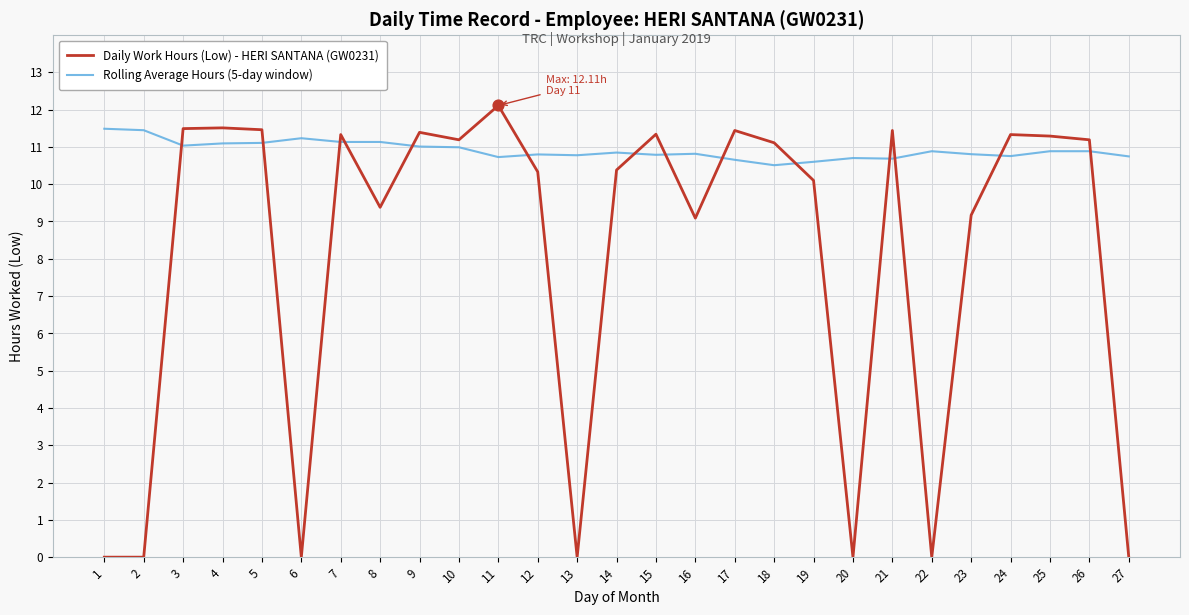

Which series has the largest total across all categories?

Rolling Average Hours (5-day window)